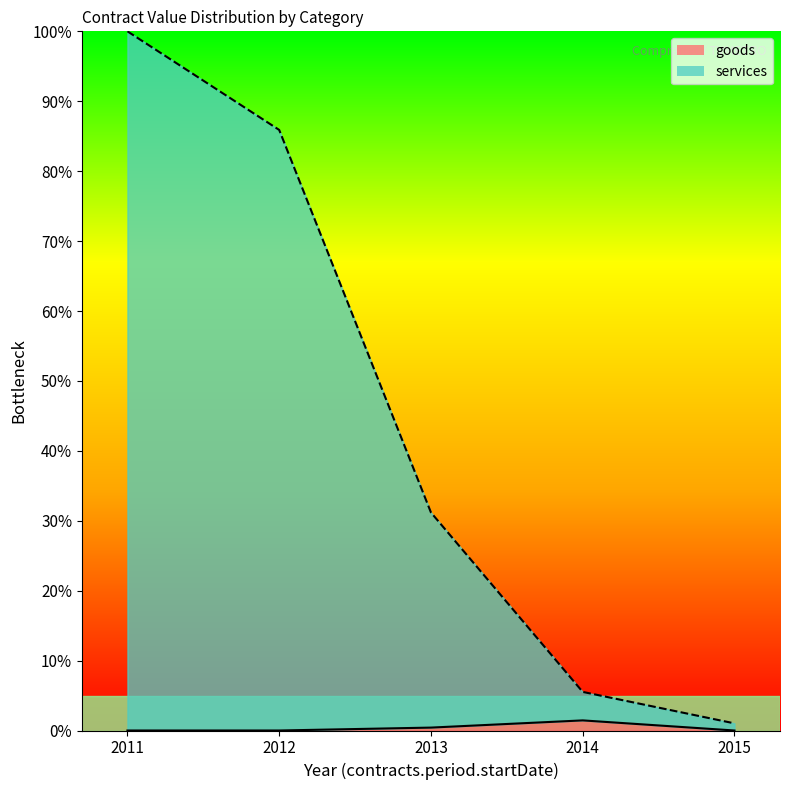

How many interior local peaks does the goods_line series have?

1